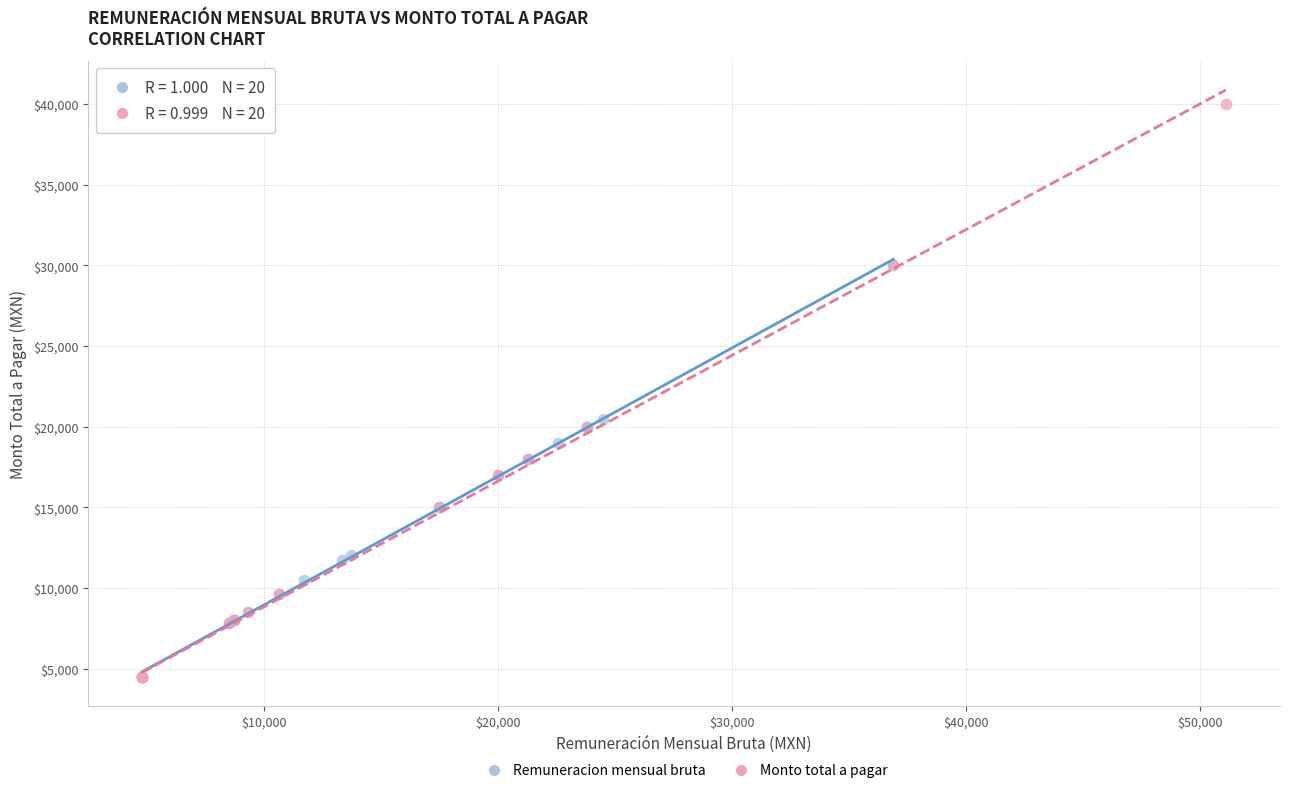

Which series contains the highest Y value?

Monto total a pagar